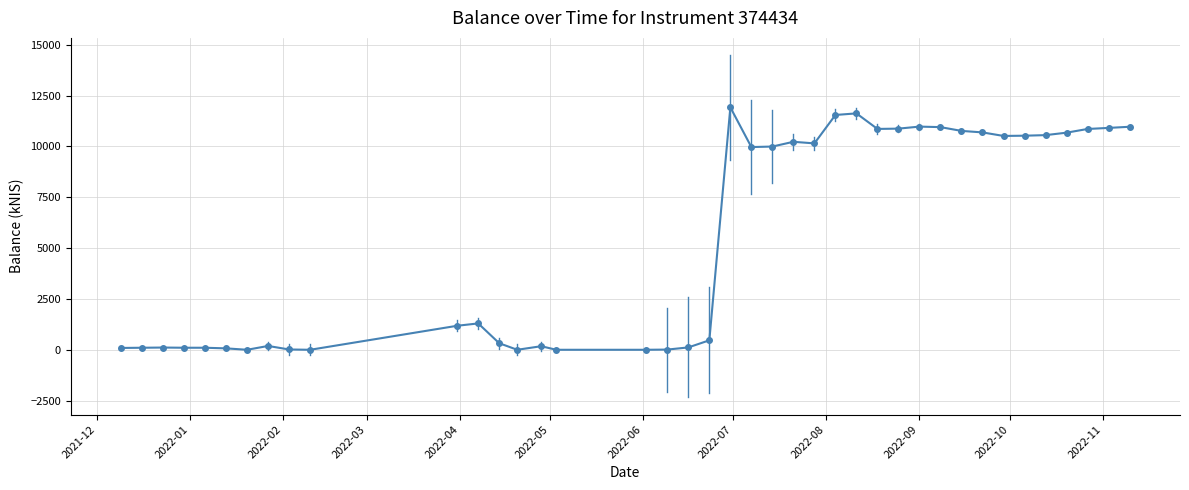

Count the number of data series in this chart.

1